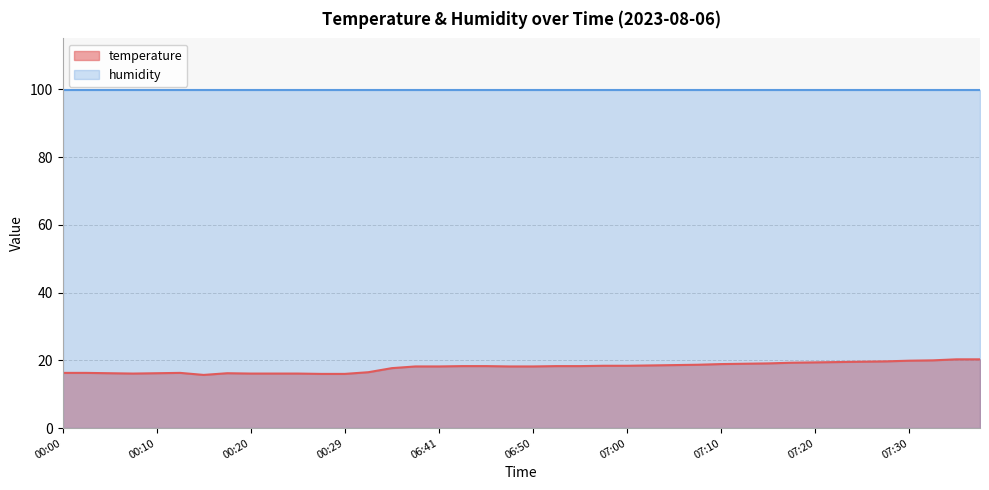

True or false: there are more than 1 points higher than both neighbors.

True